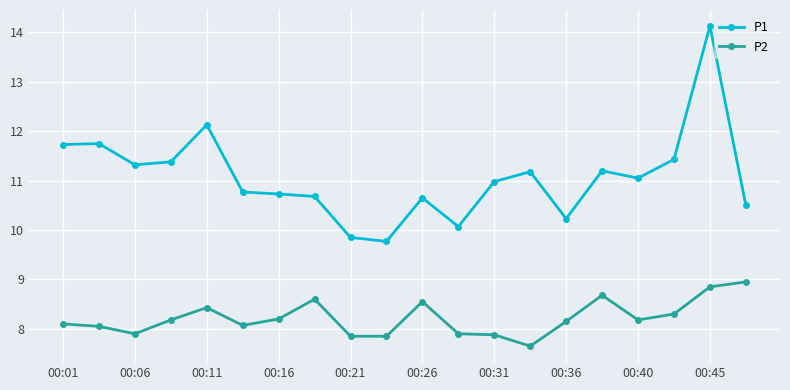

What is the minimum value for P1?

9.8